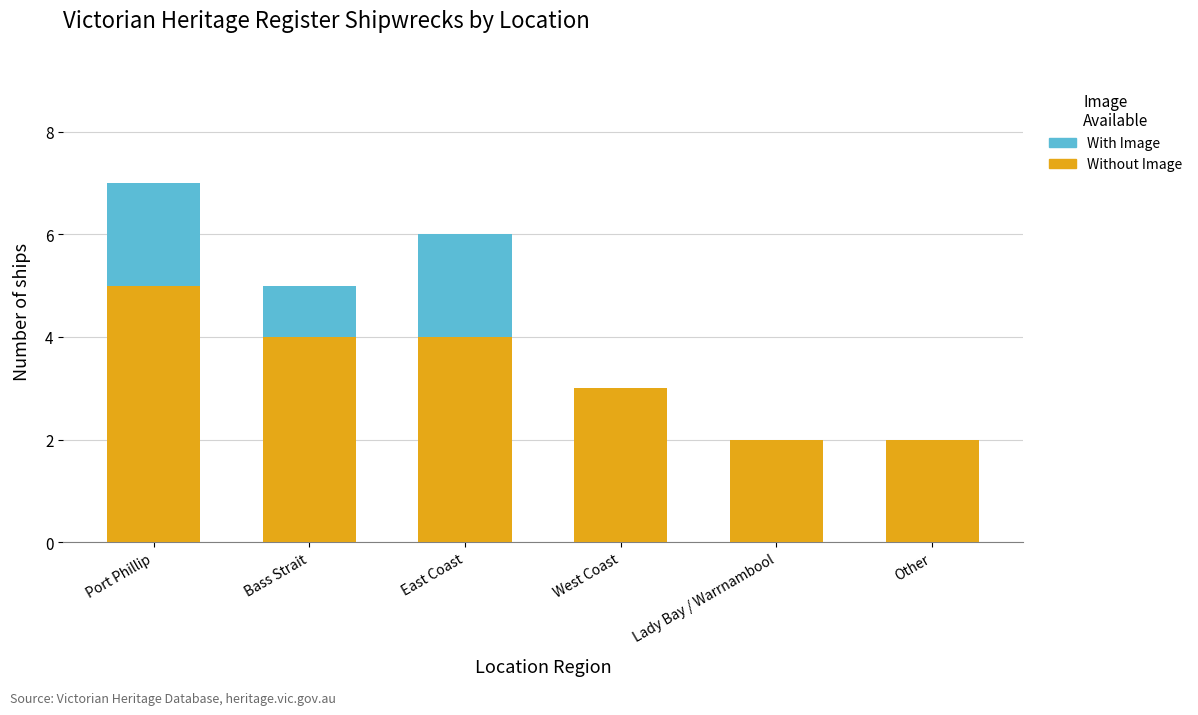

What is the maximum value for Without Image?

5